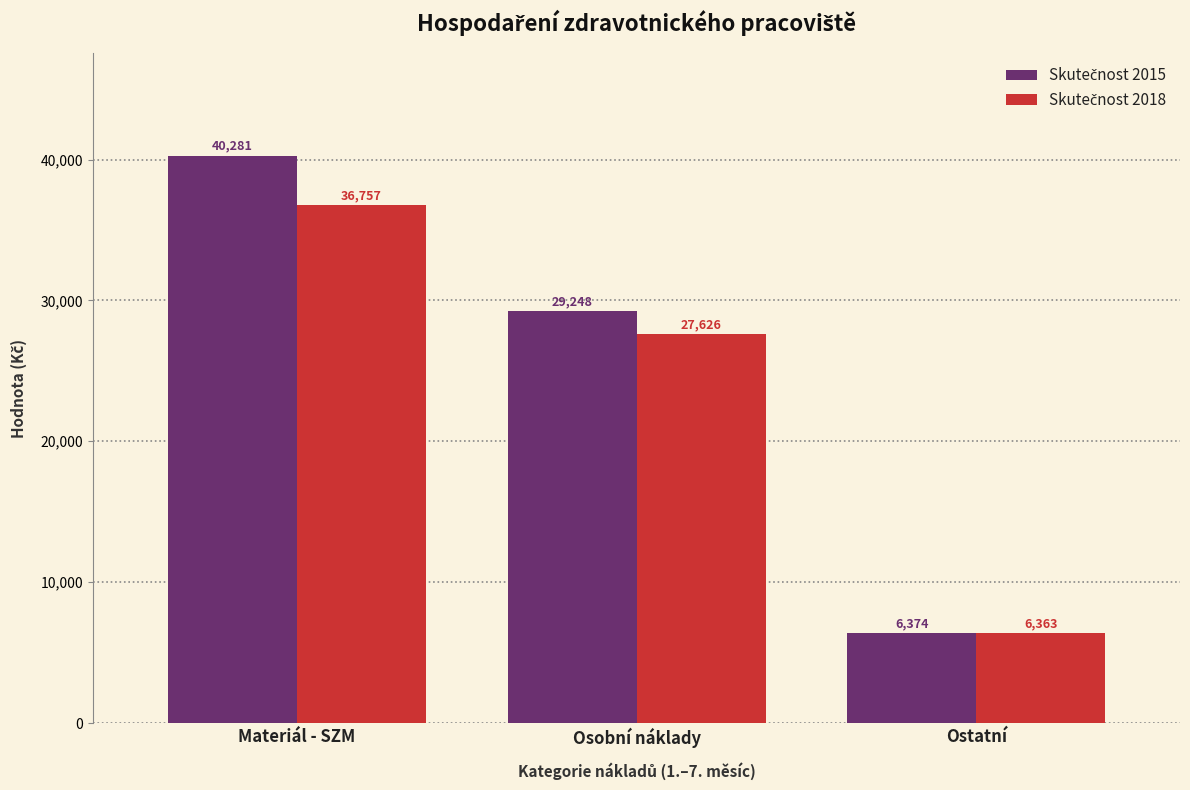

At which category is the sum across all series the highest?

Materiál - SZM